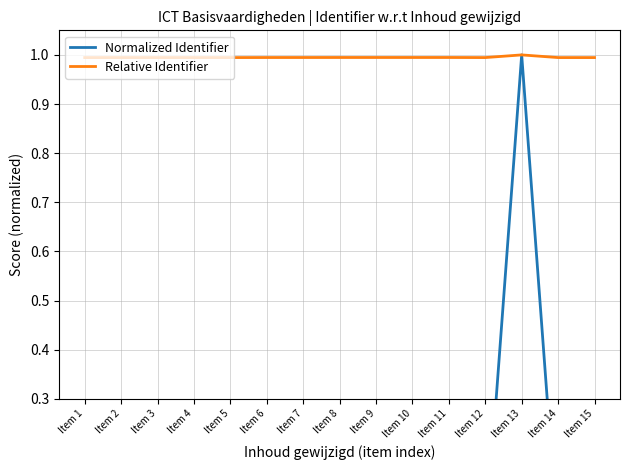

Where is the first local maximum for Relative Identifier?

Item 11